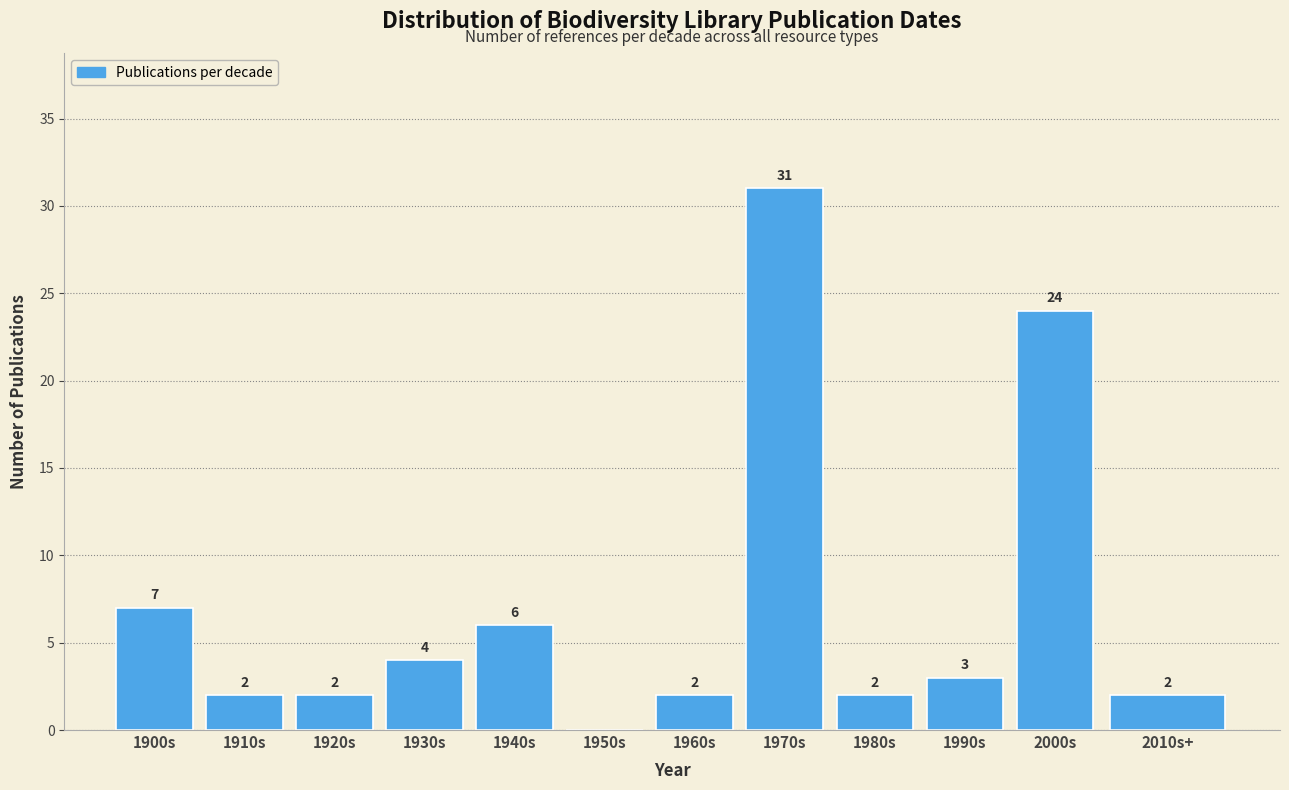

Reading right to left, what are all the values shown in this chart?

2010s+=2	2000s=24	1990s=3	1980s=2	1970s=31	1960s=2	1950s=0	1940s=6	1930s=4	1920s=2	1910s=2	1900s=7